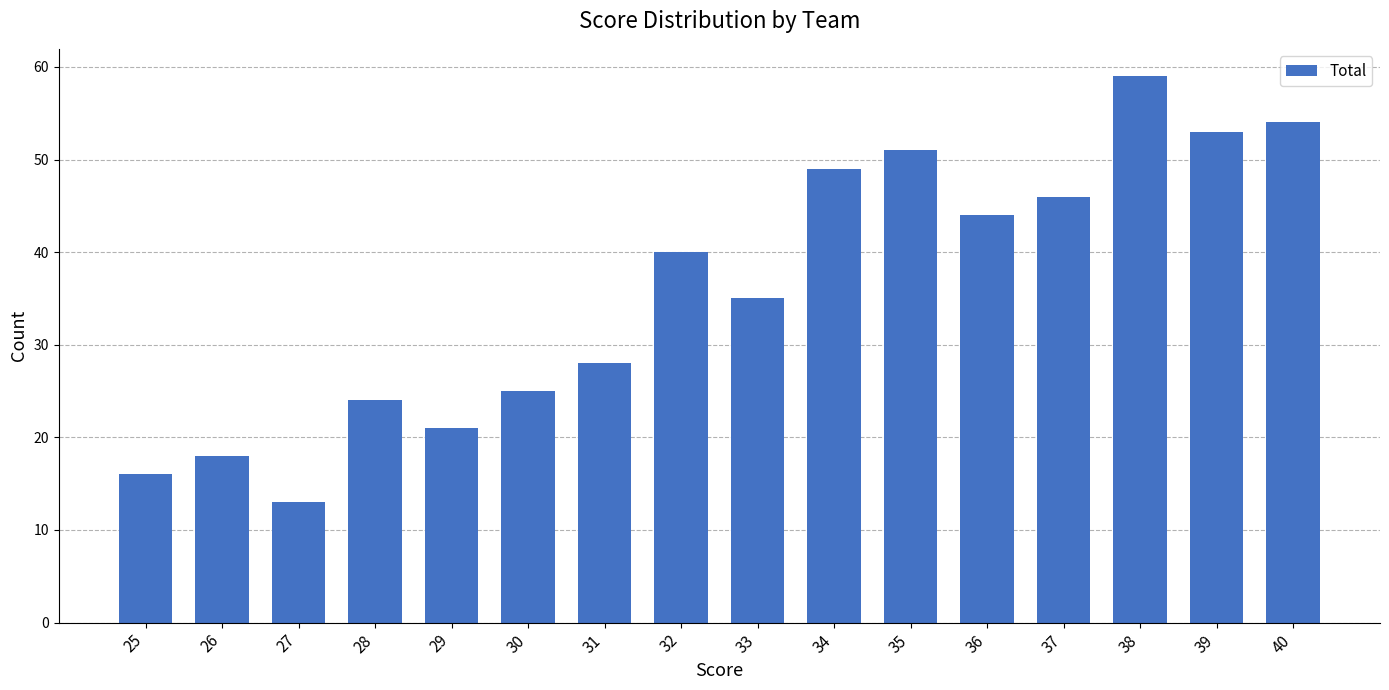

Which has a higher value, 33 or 30?

33